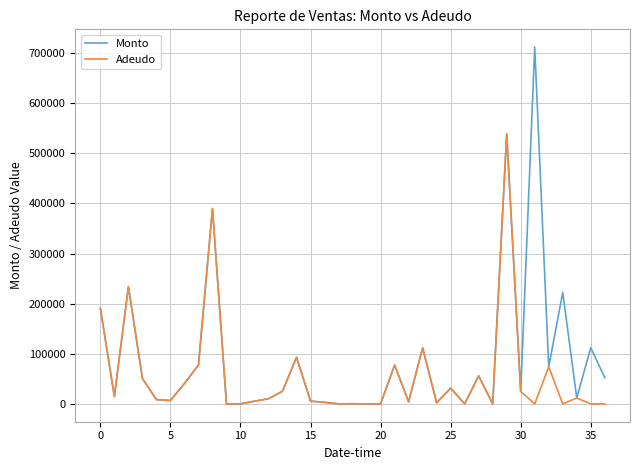

Which series has the largest range (max minus min)?

Monto